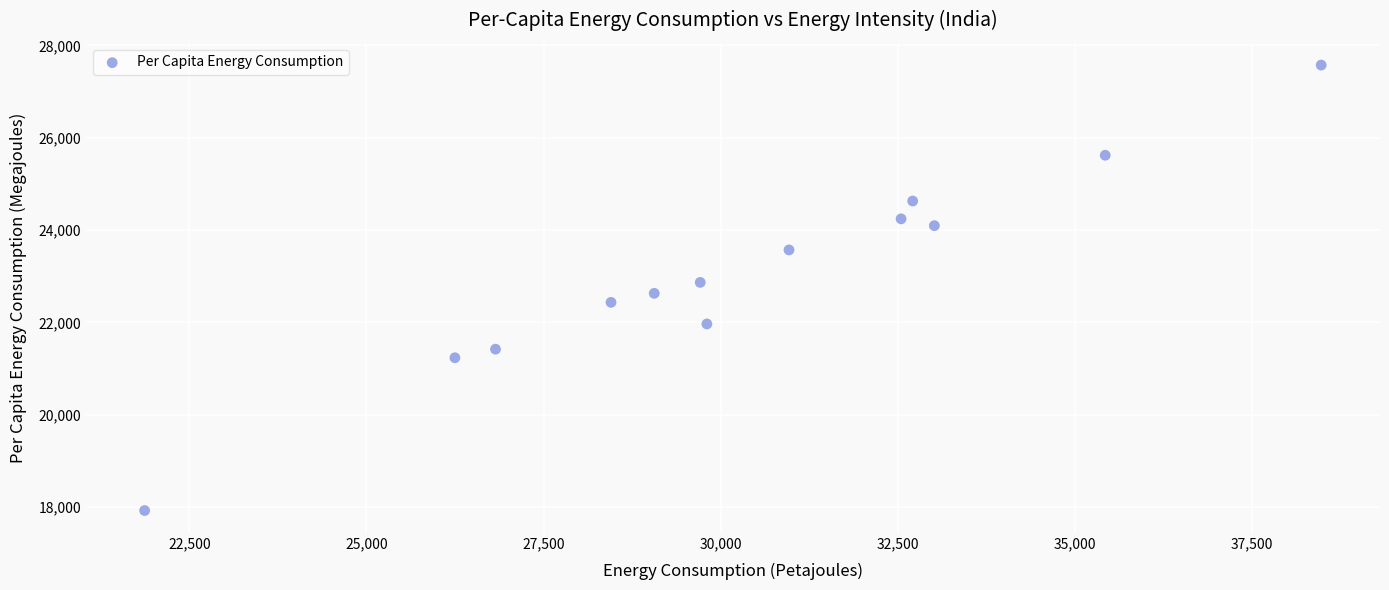

What is the range of Y values (max minus min)?

9651.1